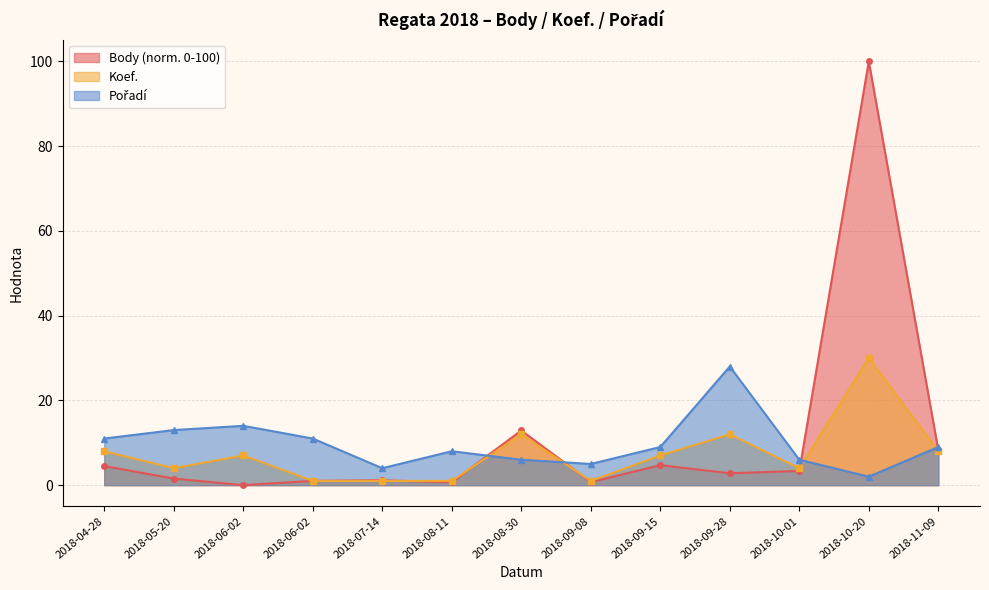

After their last crossing, which series has the higher values: Pořadí or Body?

Pořadí